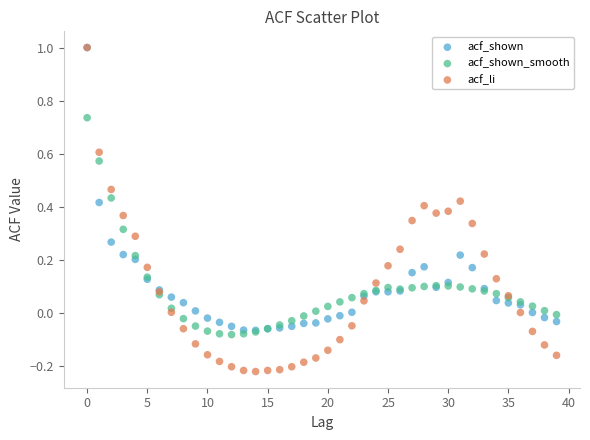

What are all the series names shown in the legend?

acf_shown, acf_shown_smooth, acf_li